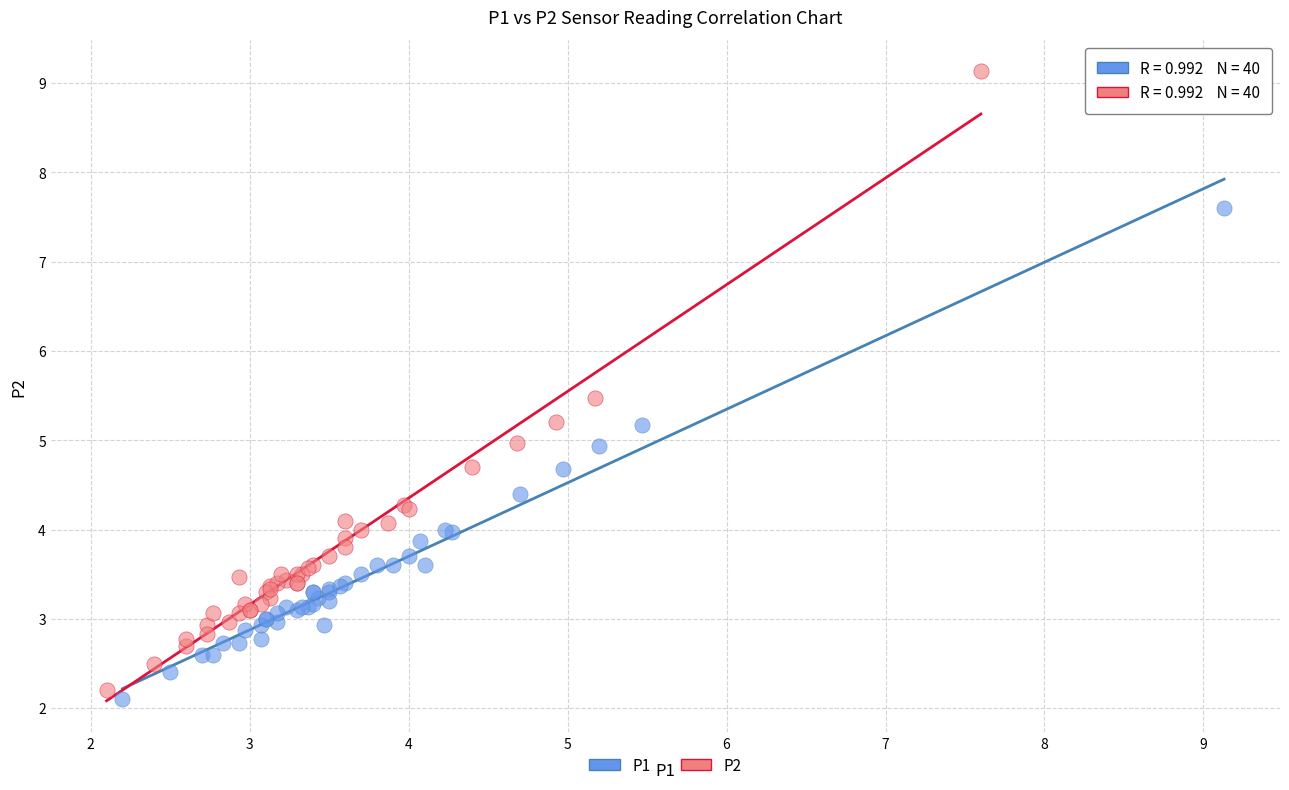

Which series has the largest Y range (max minus min)?

P2